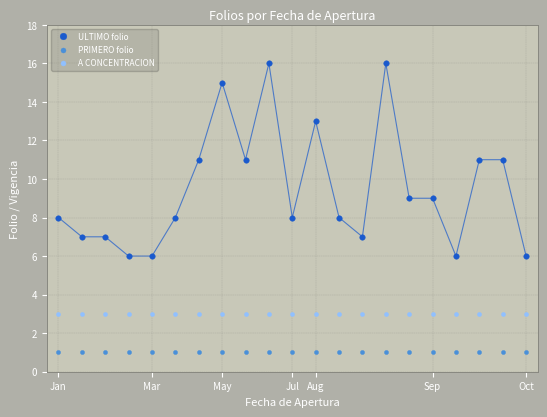

List the series in order of their peak value, highest first.

ULTIMO folio, A CONCENTRACION, PRIMERO folio